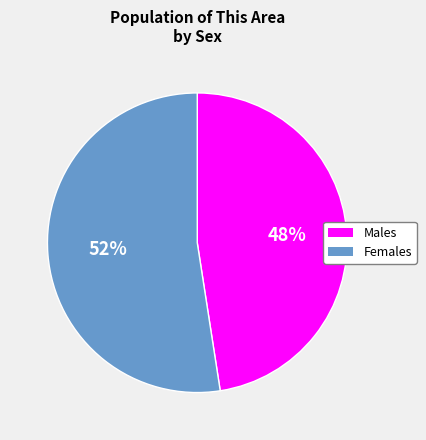

To the nearest percent, what is the average slice percentage?

50%